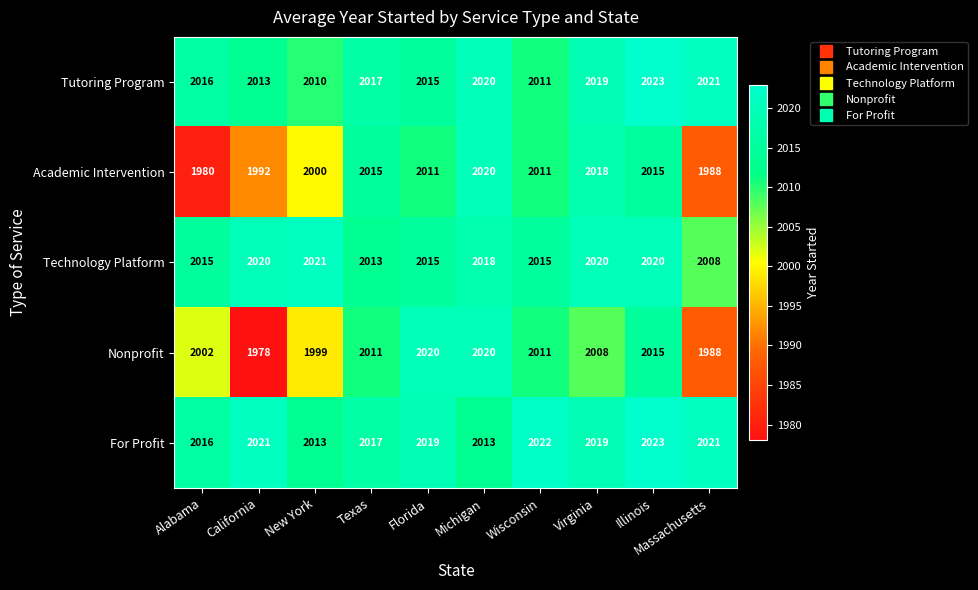

At how many categories does at least one series exceed 2005?

10